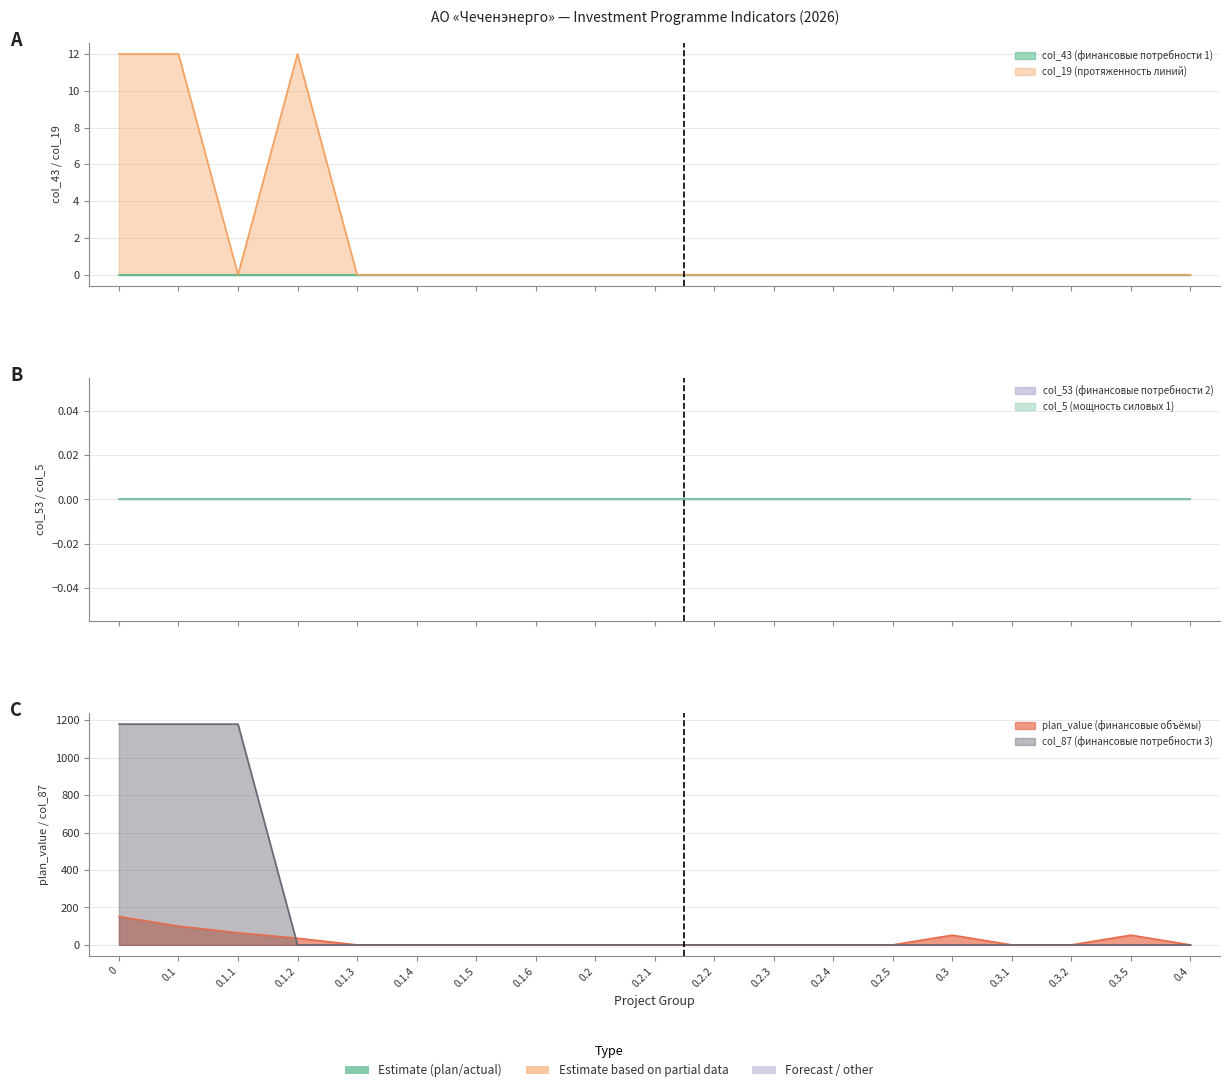

Which series has the largest total across all categories?

col_87 (финансовые потребности 3)